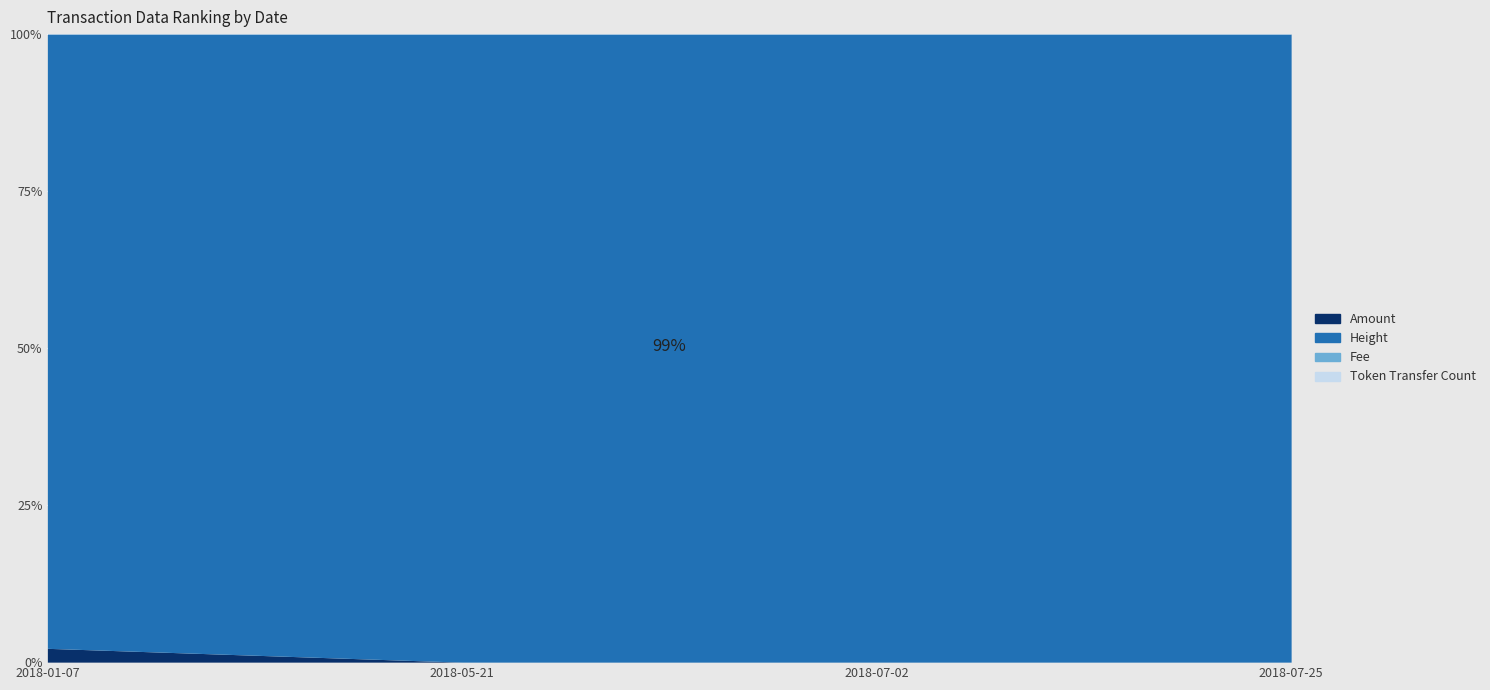

How many Fee values are between 1 and 3?

4